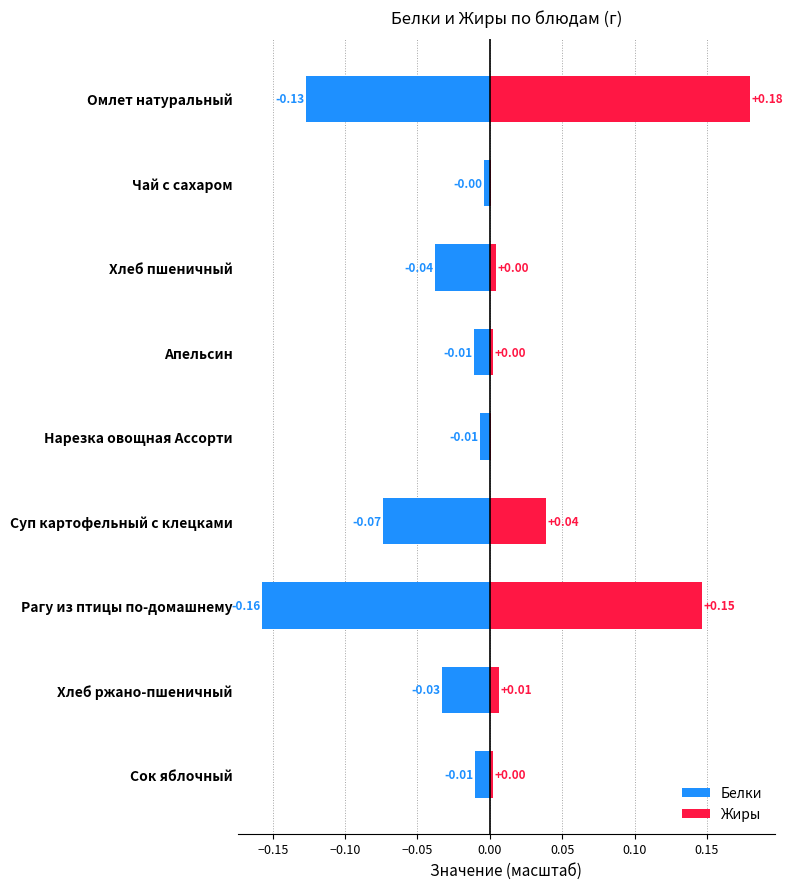

What are all the series names shown in the legend?

Белки, Жиры